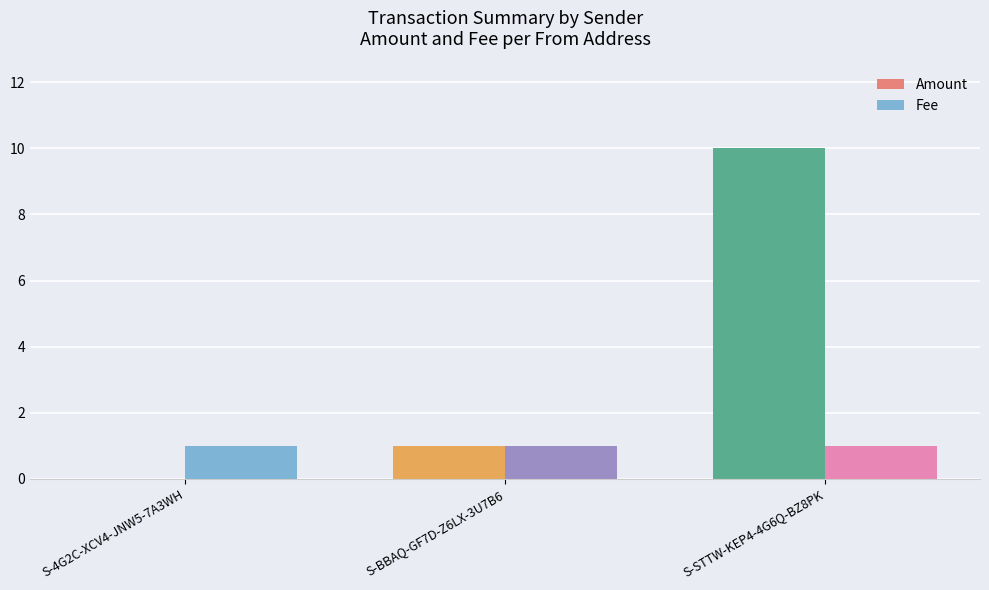

Which series has the widest spread of values?

Amount